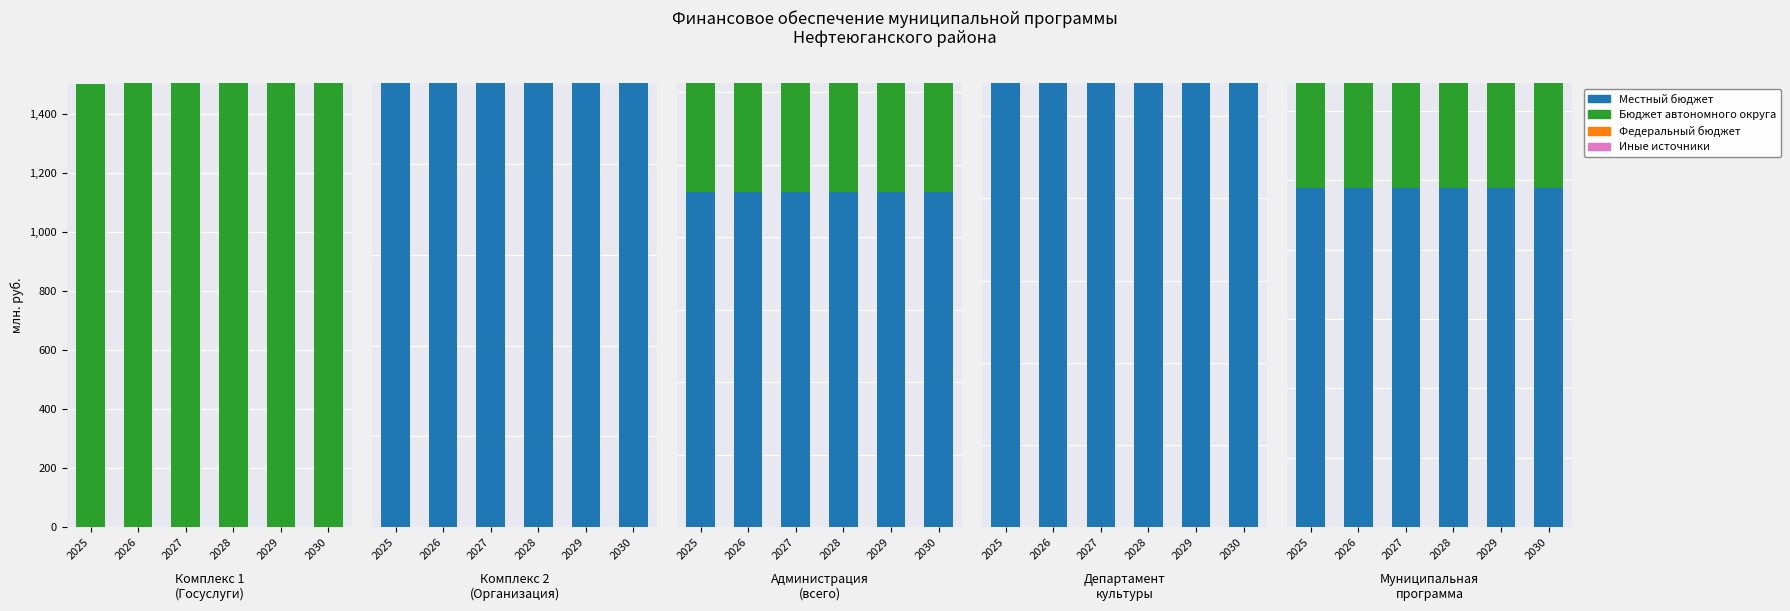

Rank the categories by Иные источники value from highest to lowest.

2025, 2026, 2027, 2028, 2029, 2030